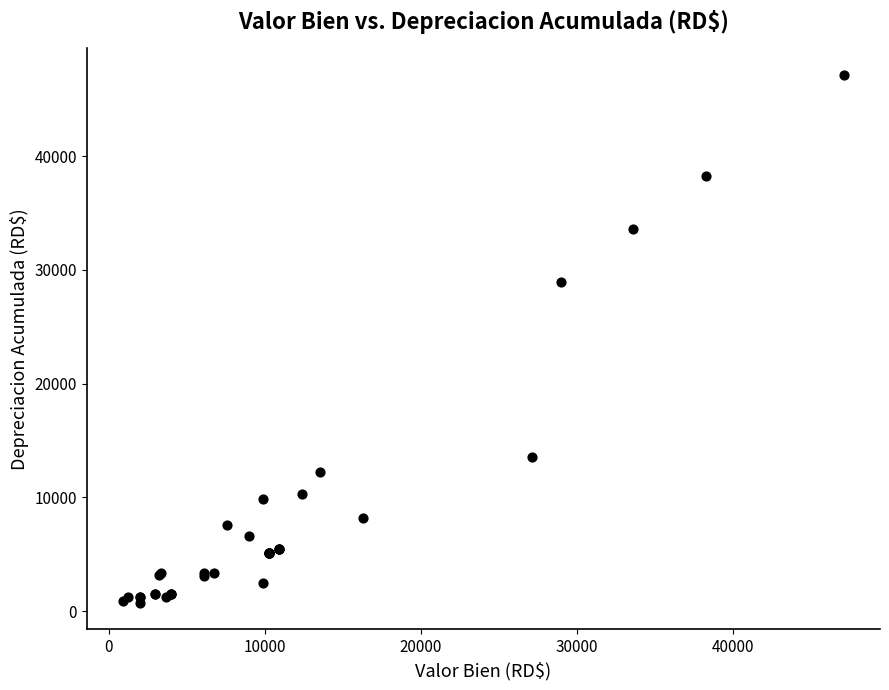

What Y value in the scatter plot is closest to 23936?

28971.0